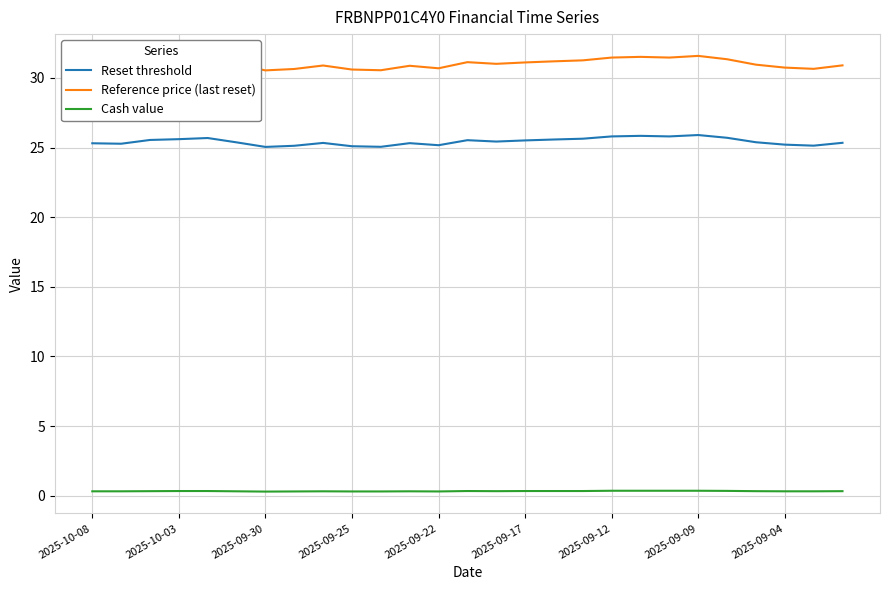

List the series in order of their peak value, highest first.

Reference price (last reset), Reset threshold, Cash value